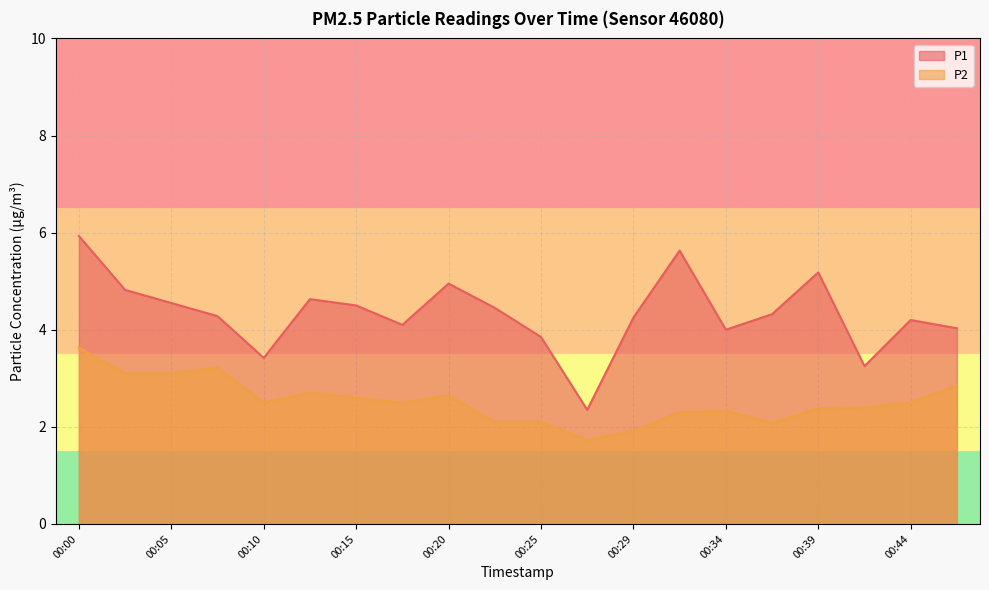

How many lines are shown in the chart?

2